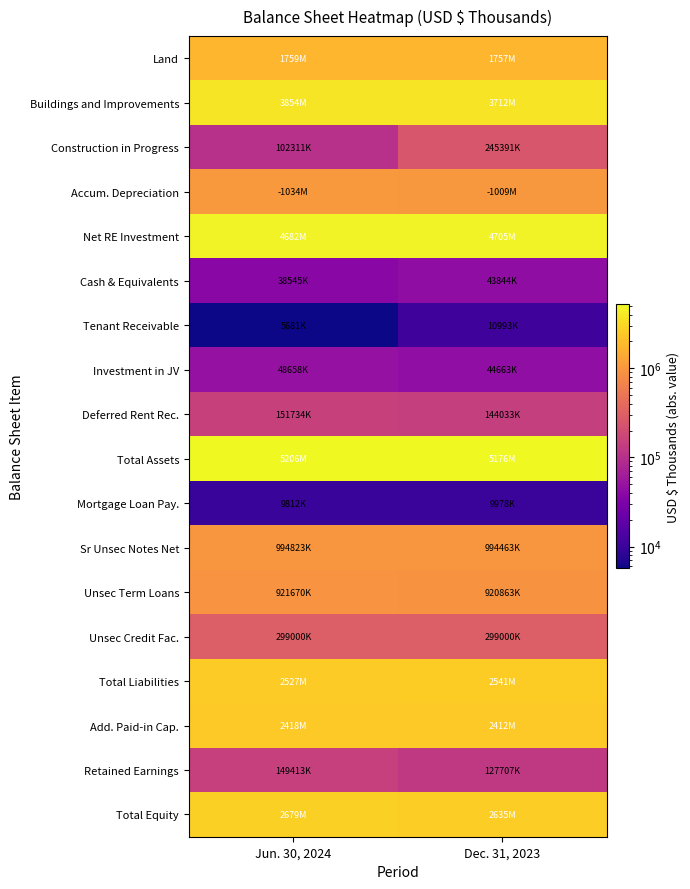

What is the difference between the highest and lowest values at Jun. 30, 2024?

5200281